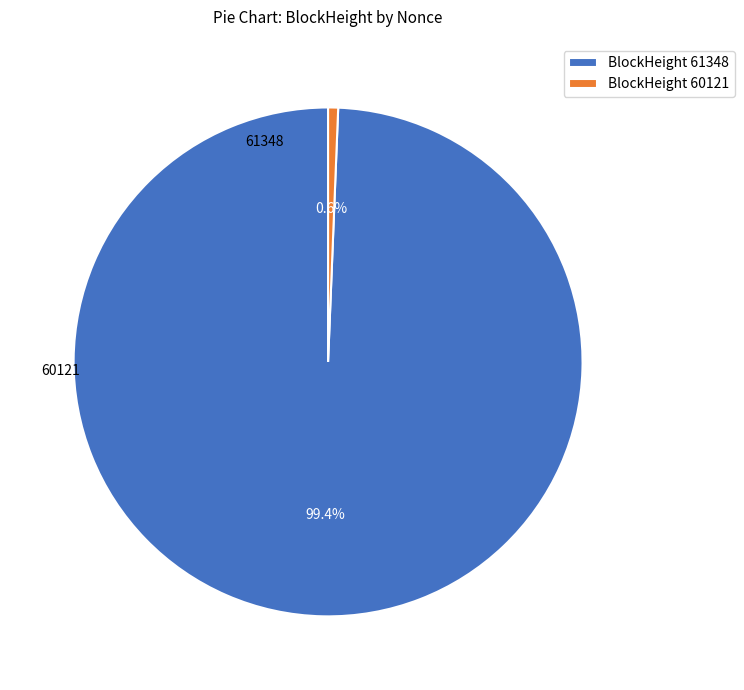

Which slice is the smallest?

BlockHeight 60121